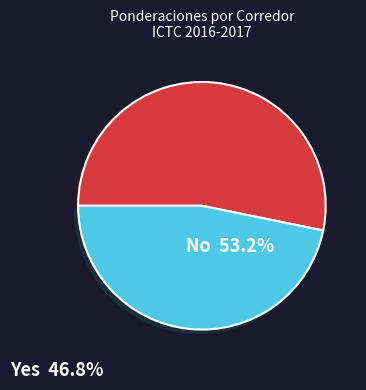

Does any single category account for the majority?

Yes